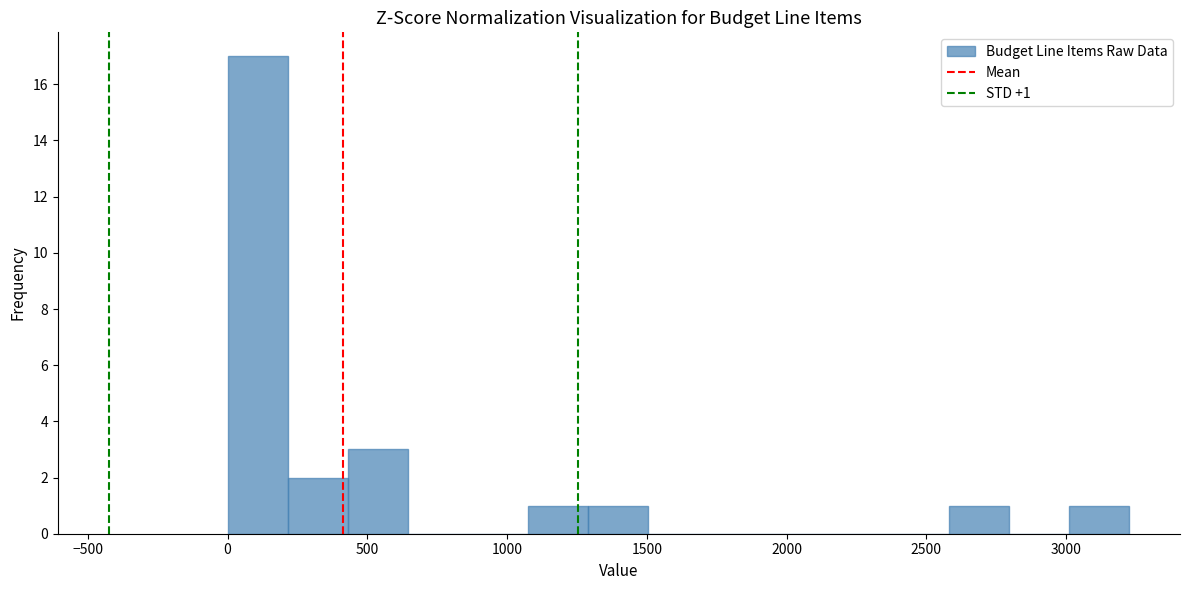

Which range on the x-axis has the tallest bar?

0 to 200